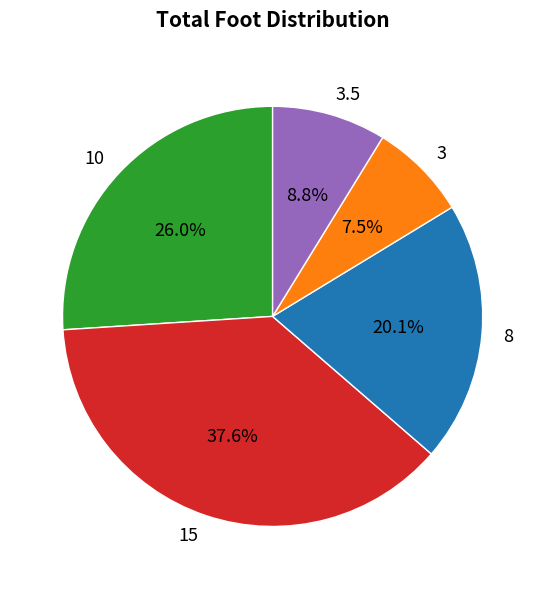

What percentage is the 3.5 slice, to the nearest percent?

9%